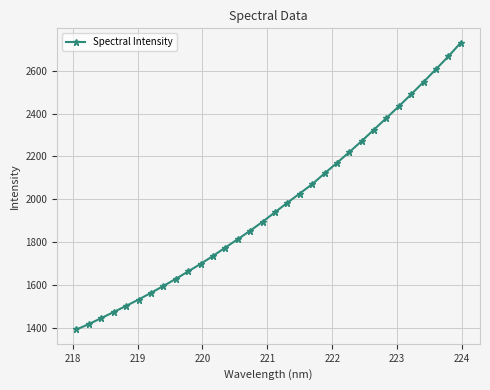

What is the maximum value shown in the chart?

2730.4